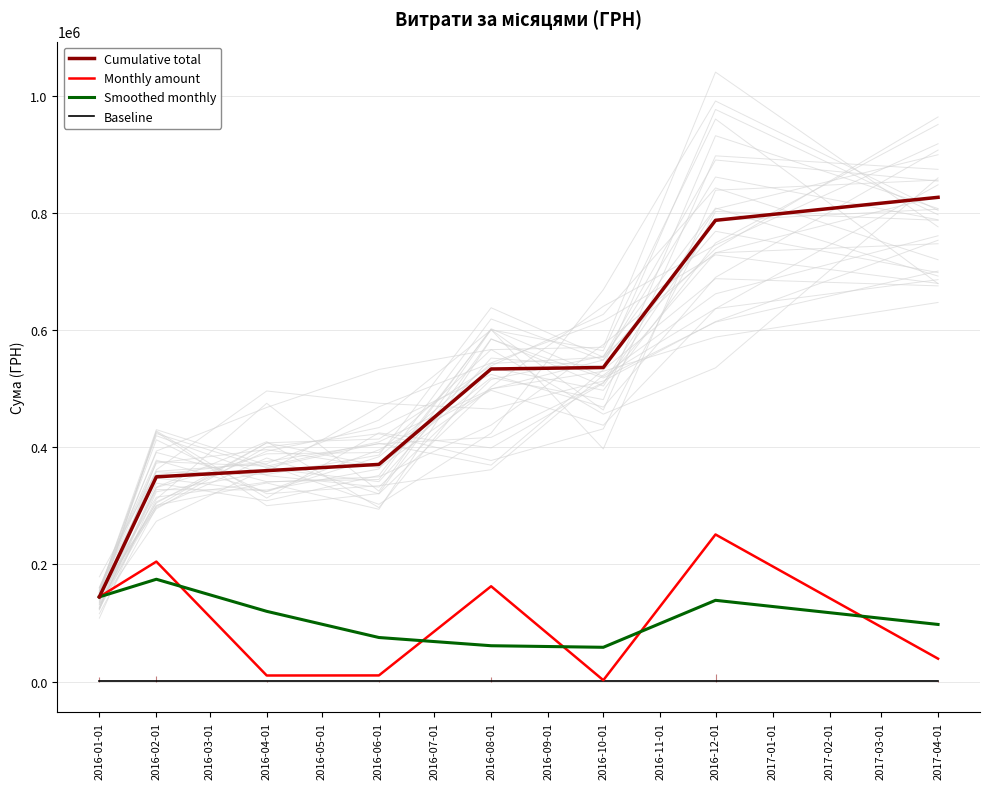

What is the minimum value for Cumulative total?

144694.1